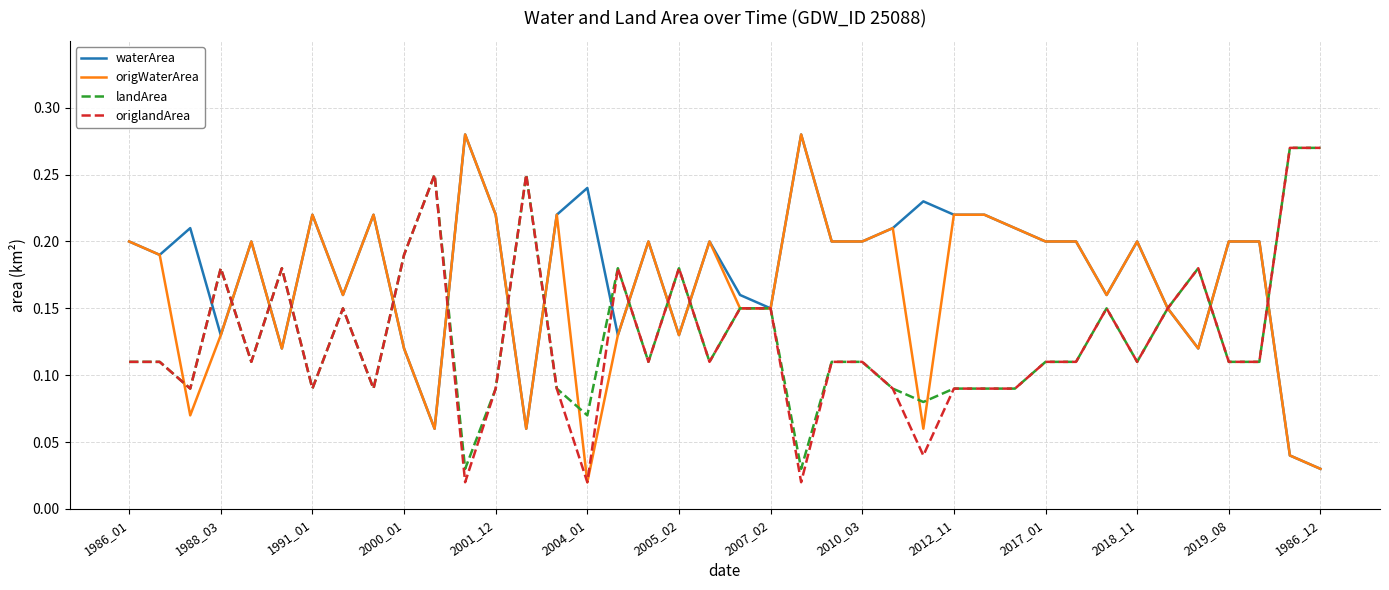

In landArea, how many points are lower than both neighbors (excluding endpoints)?

11